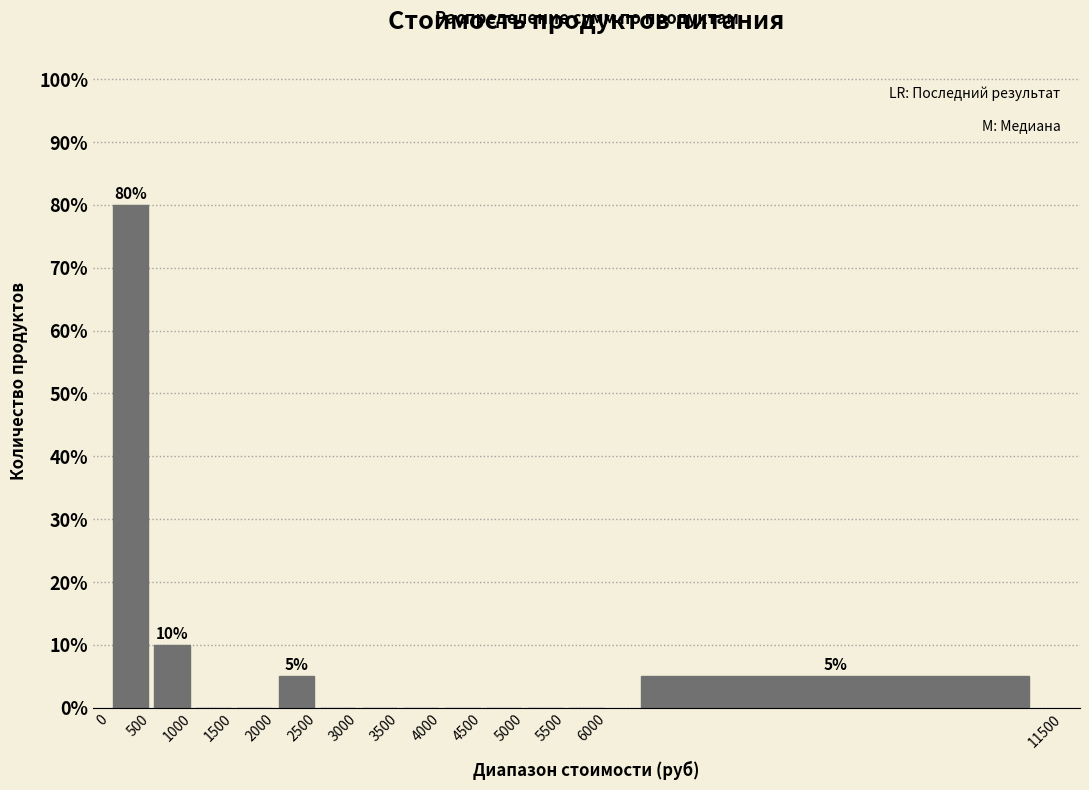

Over which range of the x-axis is the bar tallest?

0 to 500